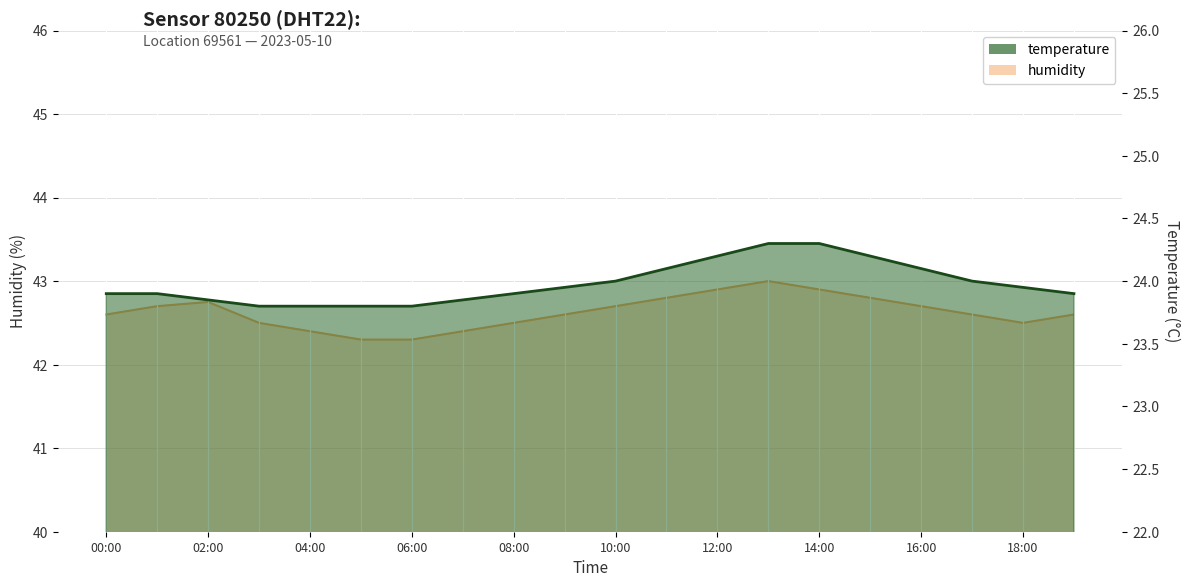

True or false: temperature has more than 1 interior local peaks.

False